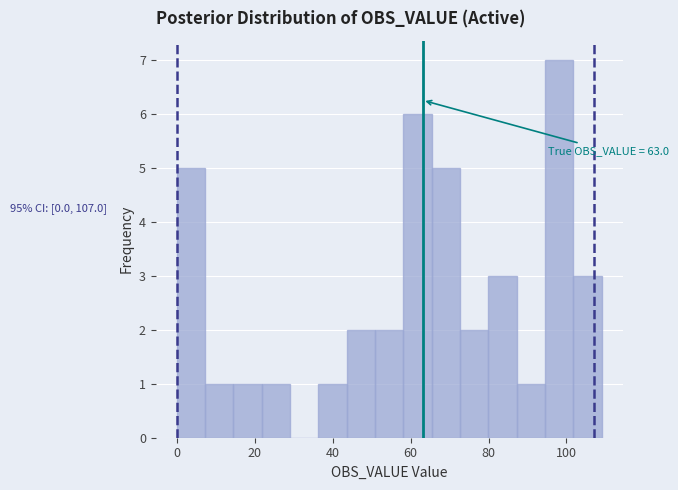

Read against the x-axis, roughly where is the centre of the tallest bar?

98